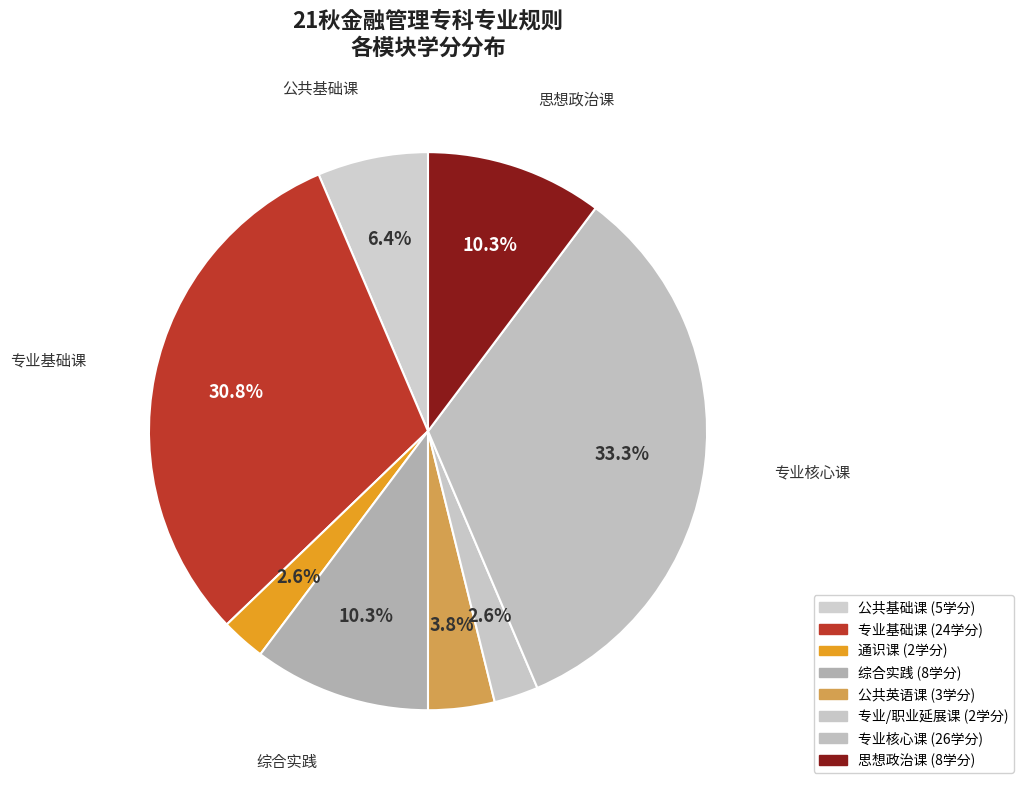

Is it true that 通识课 is 3% of the pie?

True